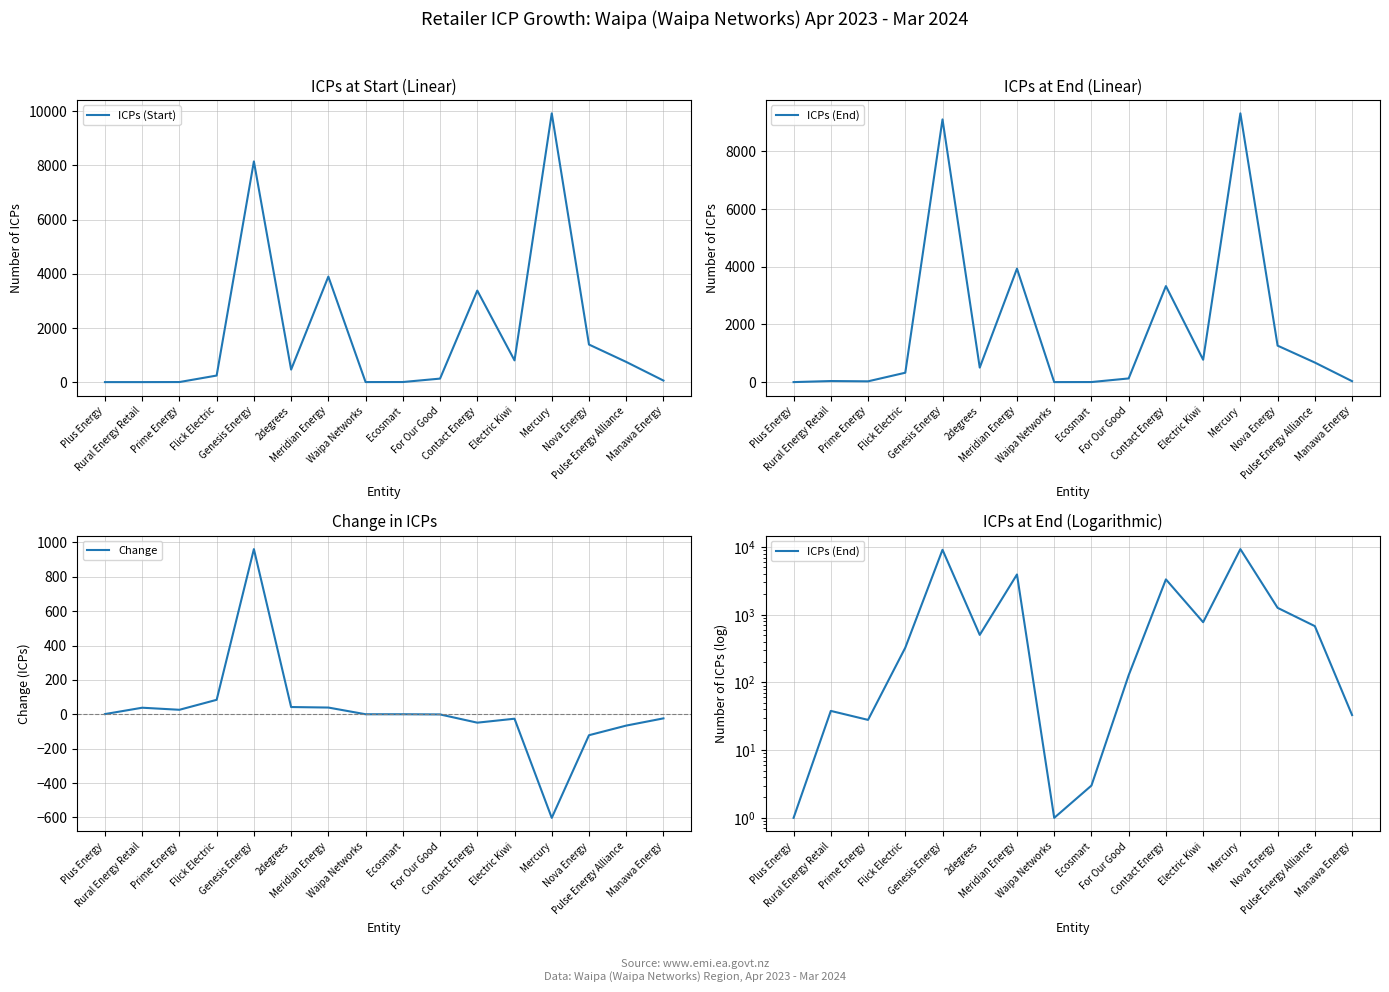

True or false: ICPs (Start) has more than 2 points higher than both neighbors.

True